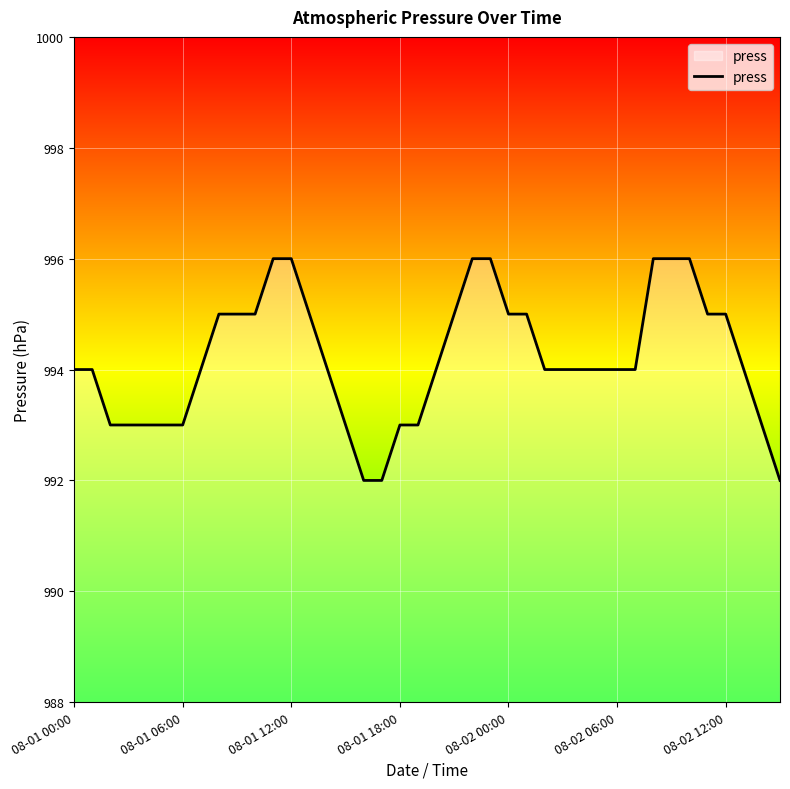

What is the difference between the maximum and minimum values?

4